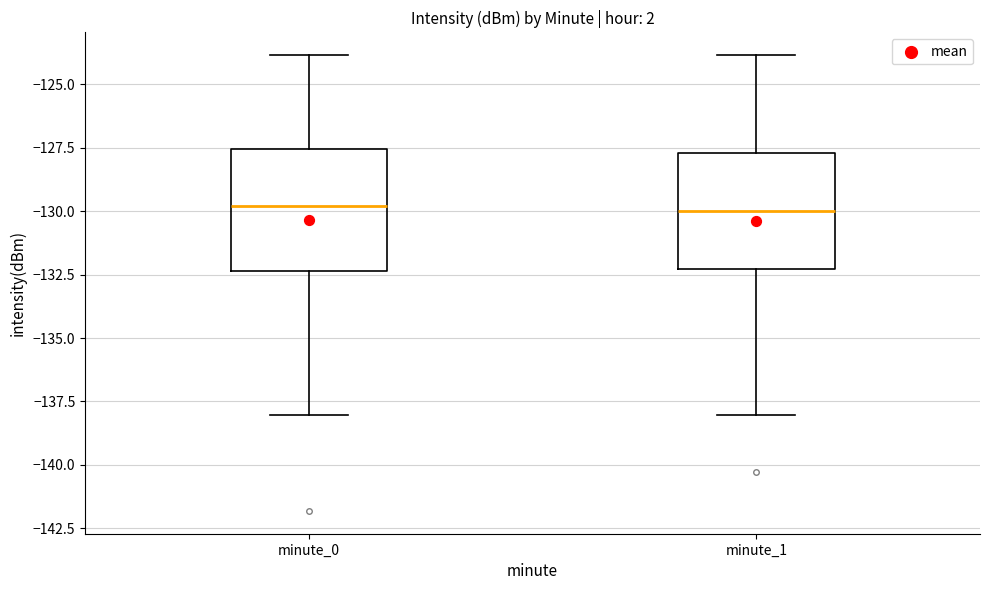

Reading left to right, transcribe this box plot: for each box, give where its median line is, the range the box spans, and where its two whiskers end, as read against the y-axis. The values are not printed on the chart, so give them approximately, as read against the axis.

minute_0: median -130.0, box -132.5 to -127.5, whiskers -138.0 to -124.0
minute_1: median -130.0, box -132.5 to -127.5, whiskers -138.0 to -124.0